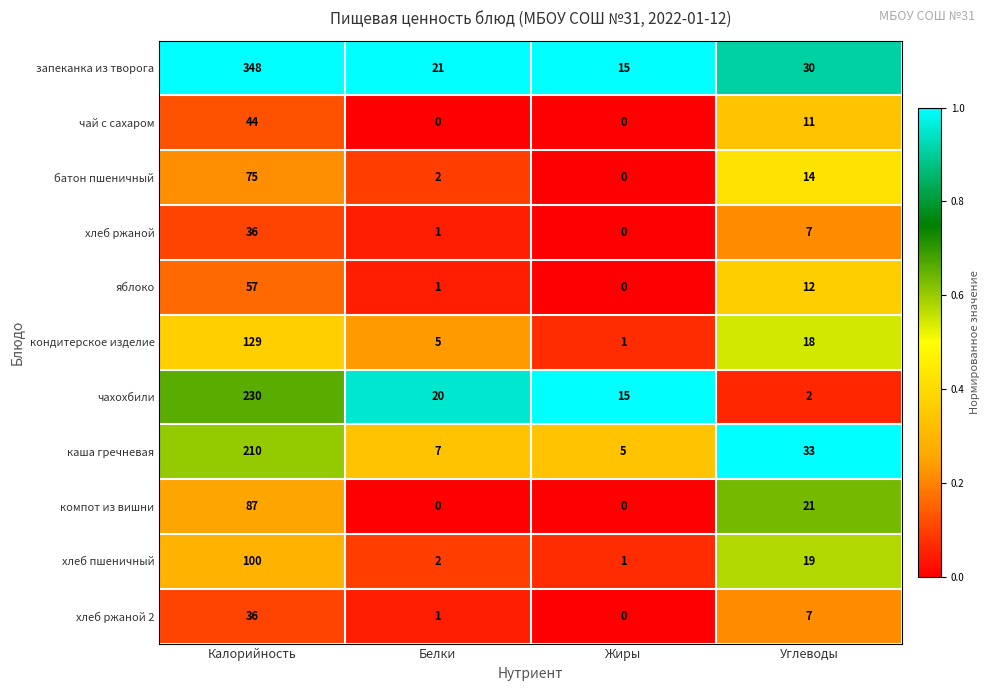

How many categories are shown in the chart?

4